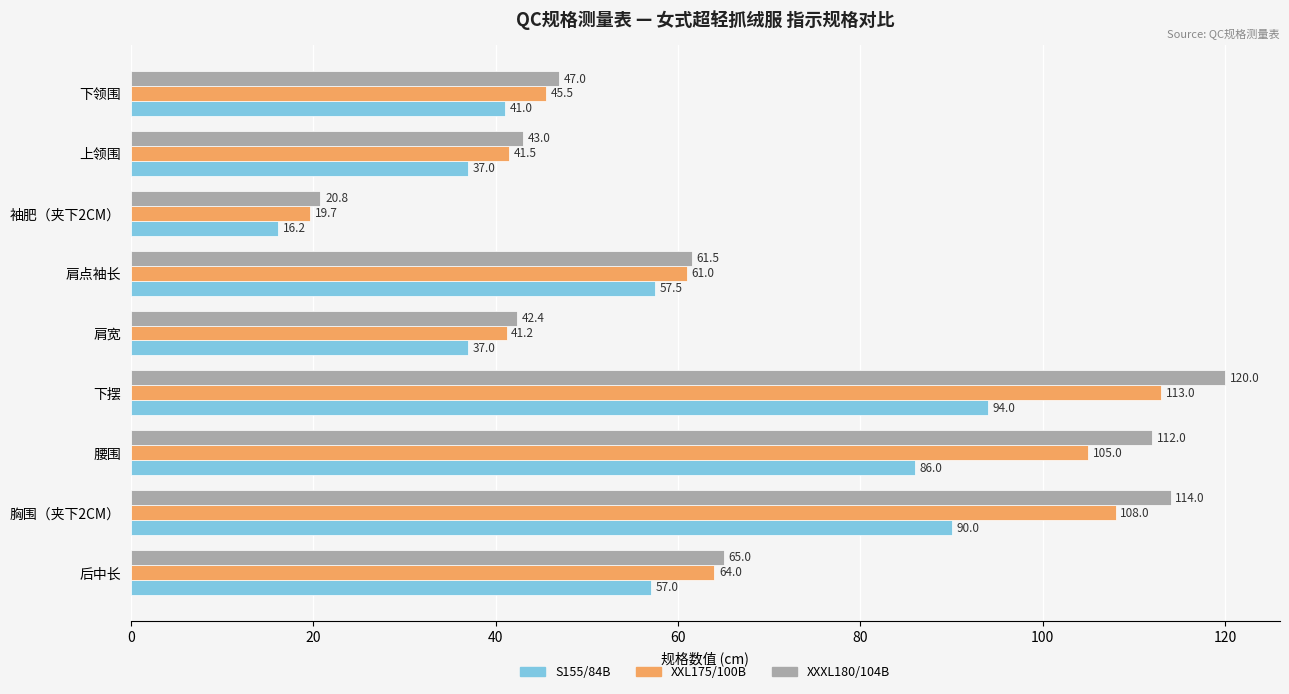

Which series has the largest total across all categories?

XXXL180/104B